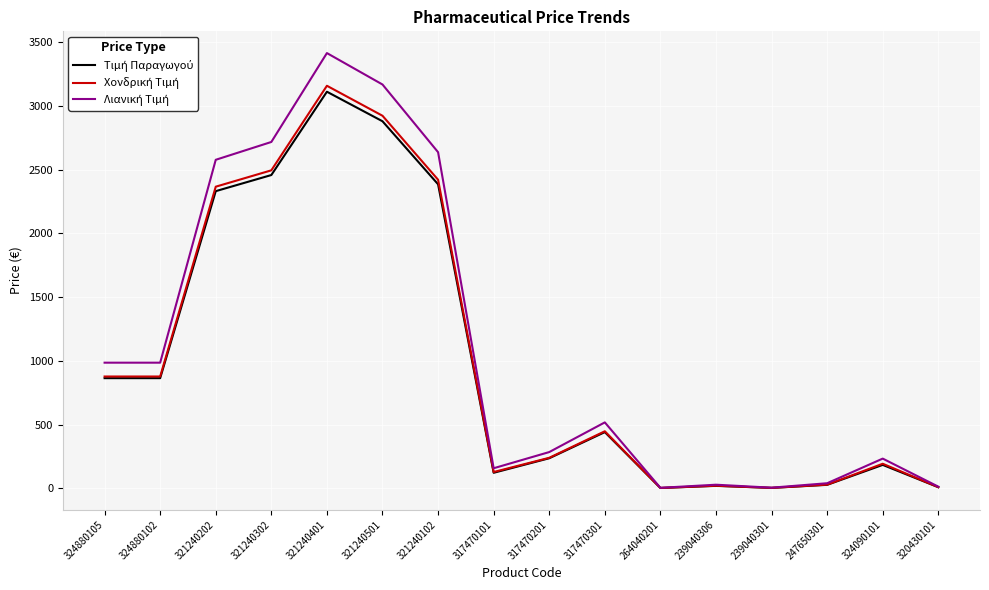

At which category is the sum across all series the highest?

321240401